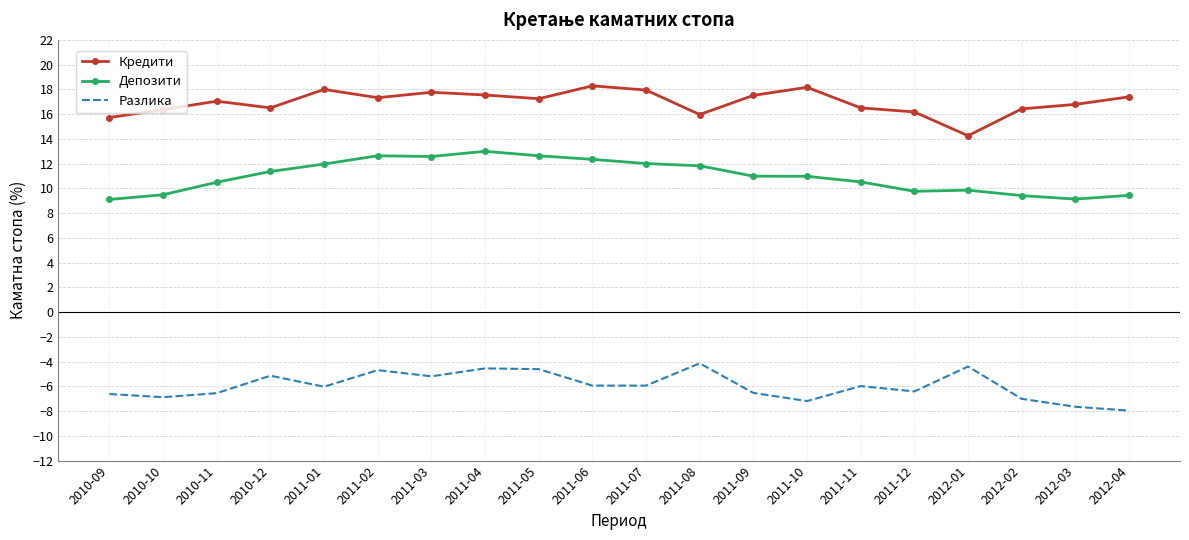

How many values in the Разлика series are below -5?

15